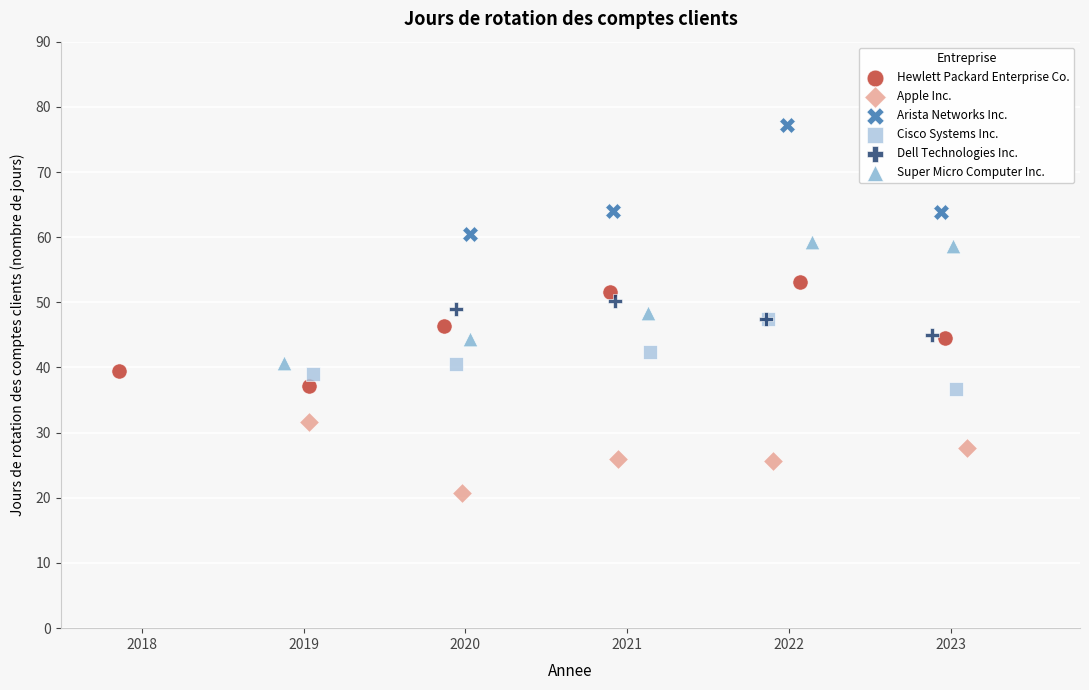

Which series contains the highest Y value?

Arista Networks Inc.